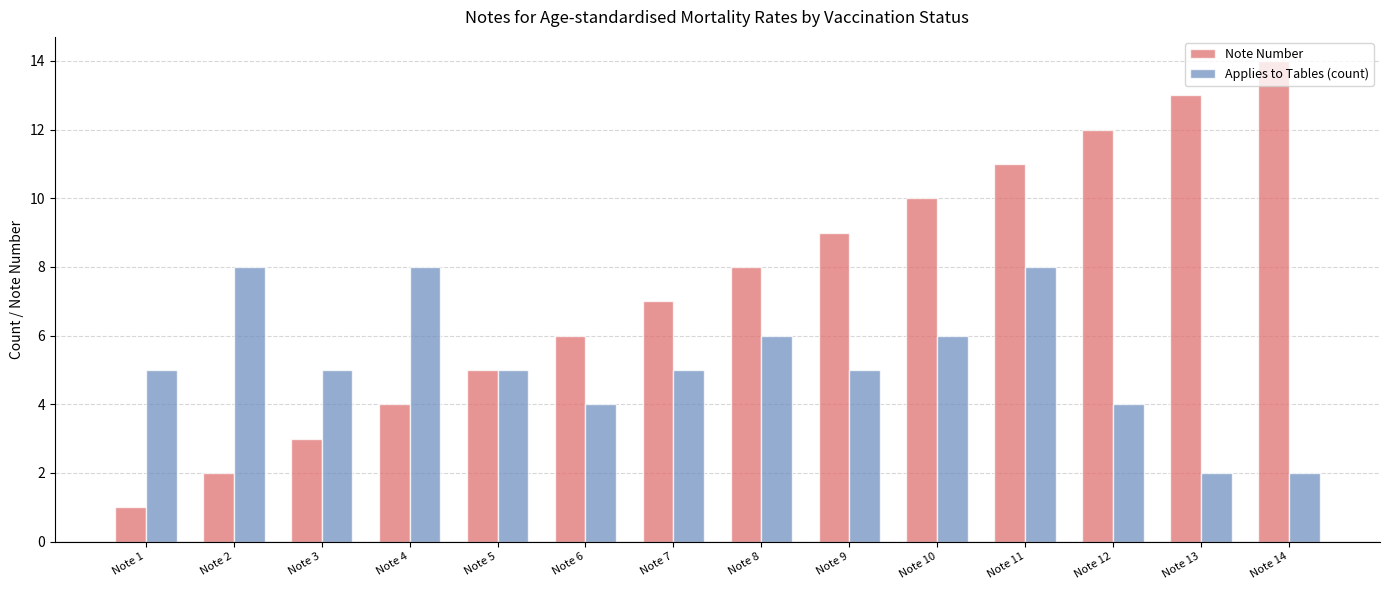

At which category does the chart reach its minimum across all series?

Note 1